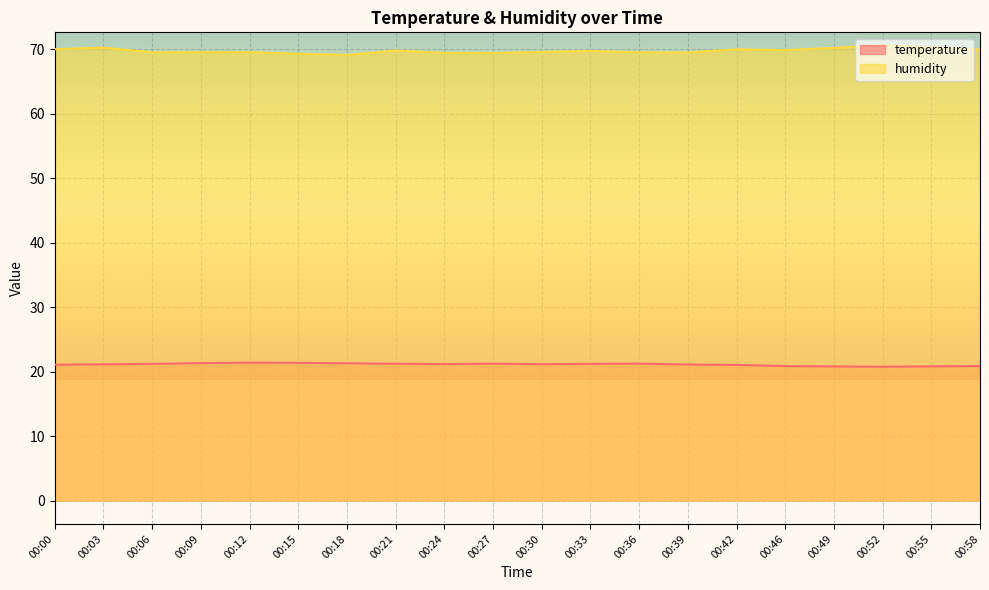

Read the temperature value at 00:58.

20.9